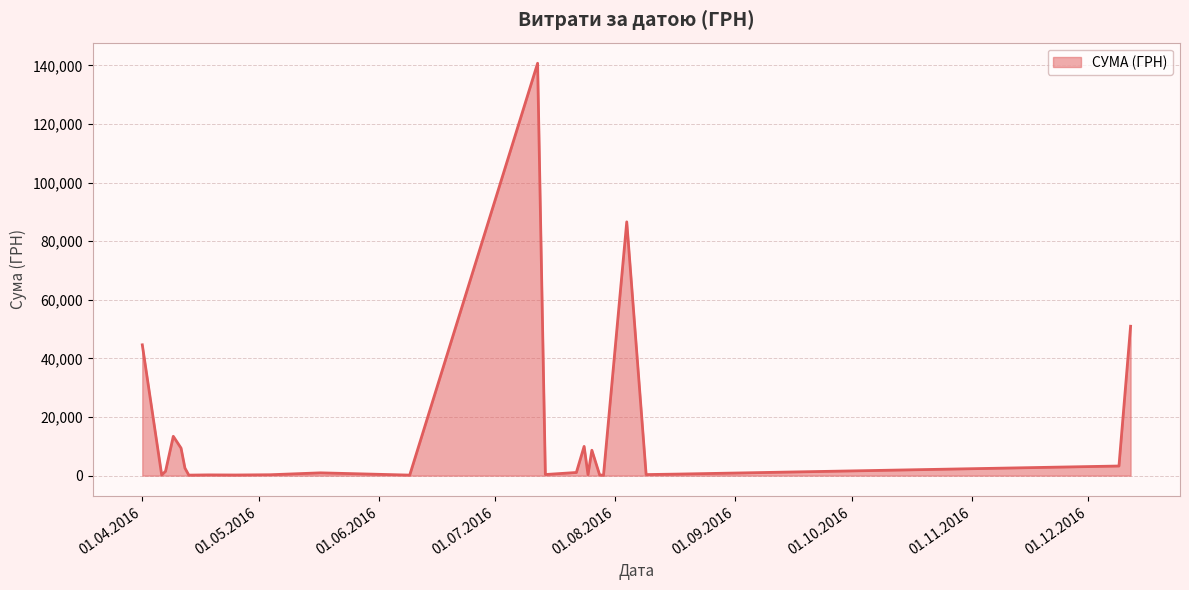

How many lines are shown in the chart?

1